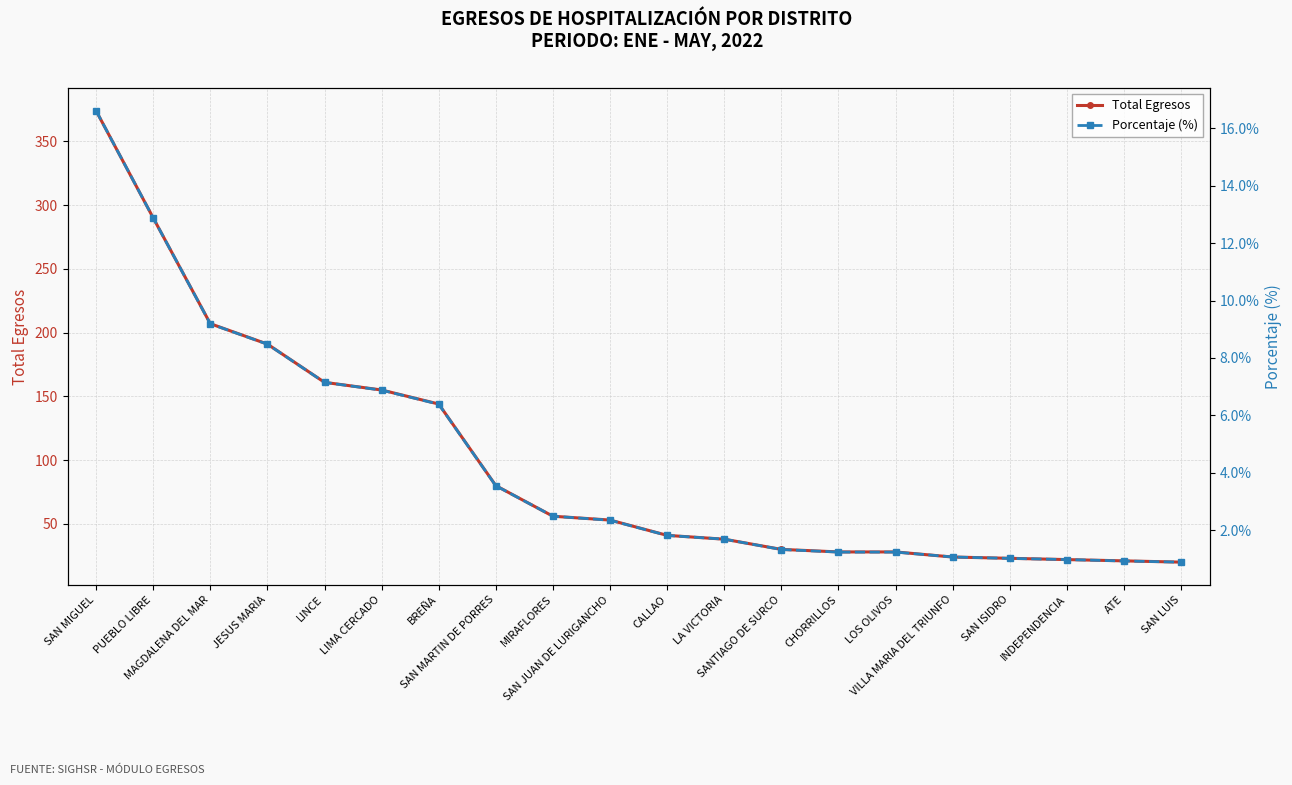

True or false: Total Egresos and Porcentaje (%) cross at least once.

False